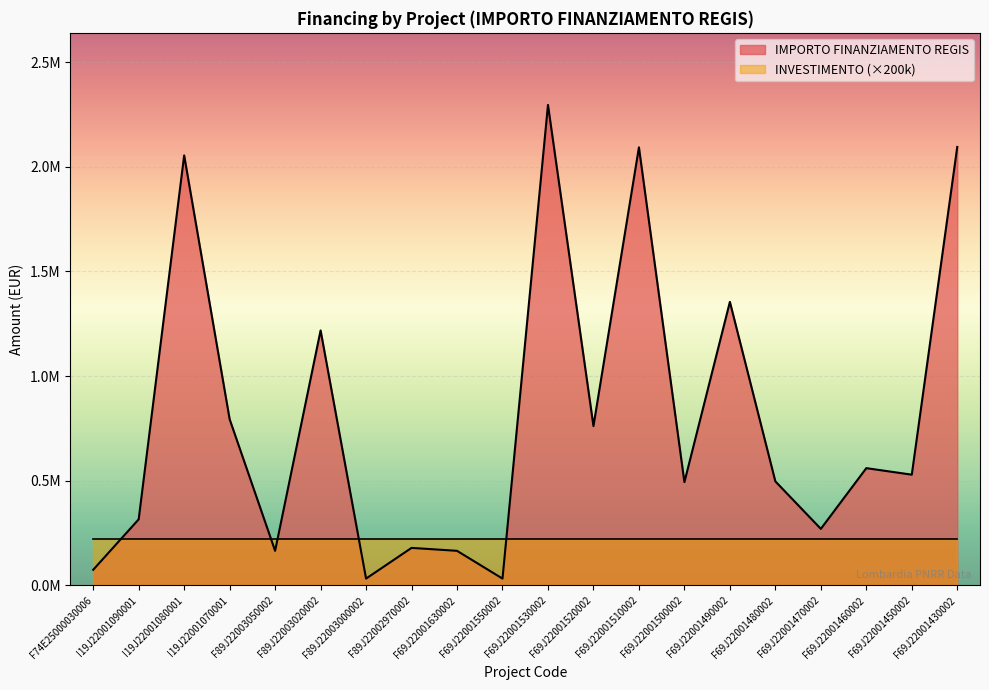

What are all the series names shown in the legend?

IMPORTO FINANZIAMENTO REGIS, INVESTIMENTO (×200k)